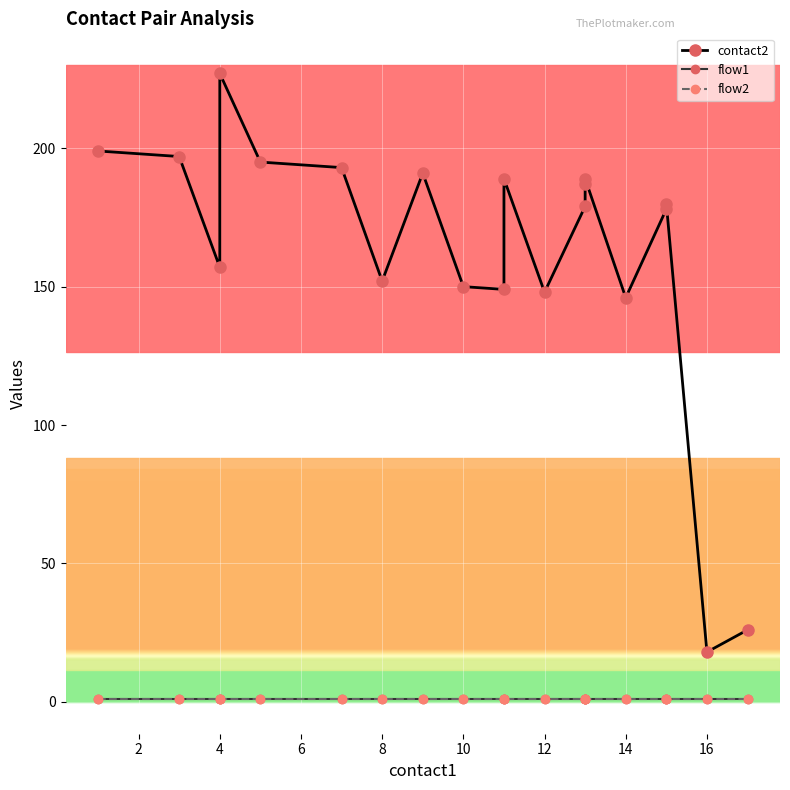

What is the difference between the second highest and second lowest values in the contact2 series?

173